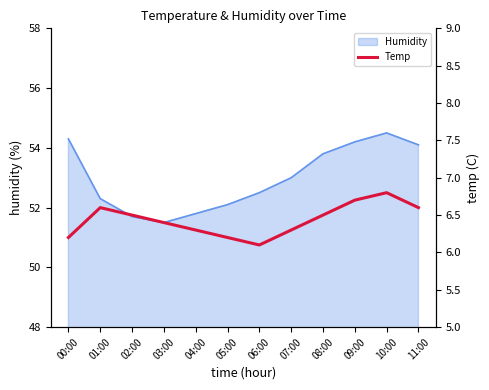

What is the maximum value shown in the chart?

6.8